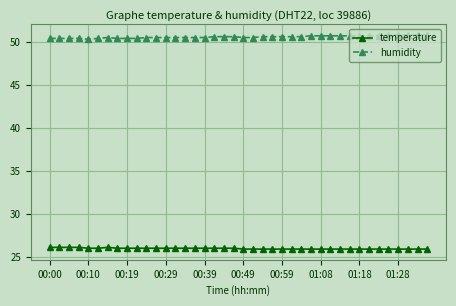

What is the value of the humidity point at the 26th from the left?

50.6